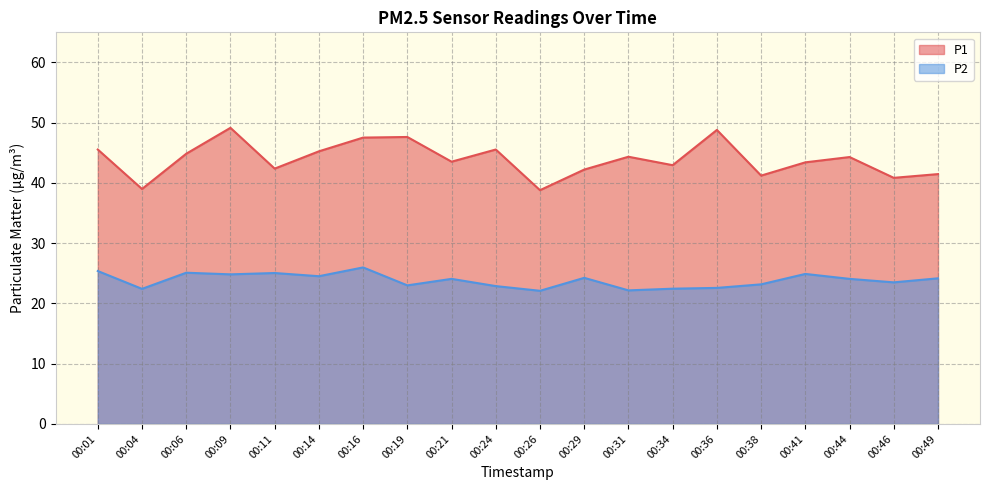

At which label does P2 first exceed 24?

00:01